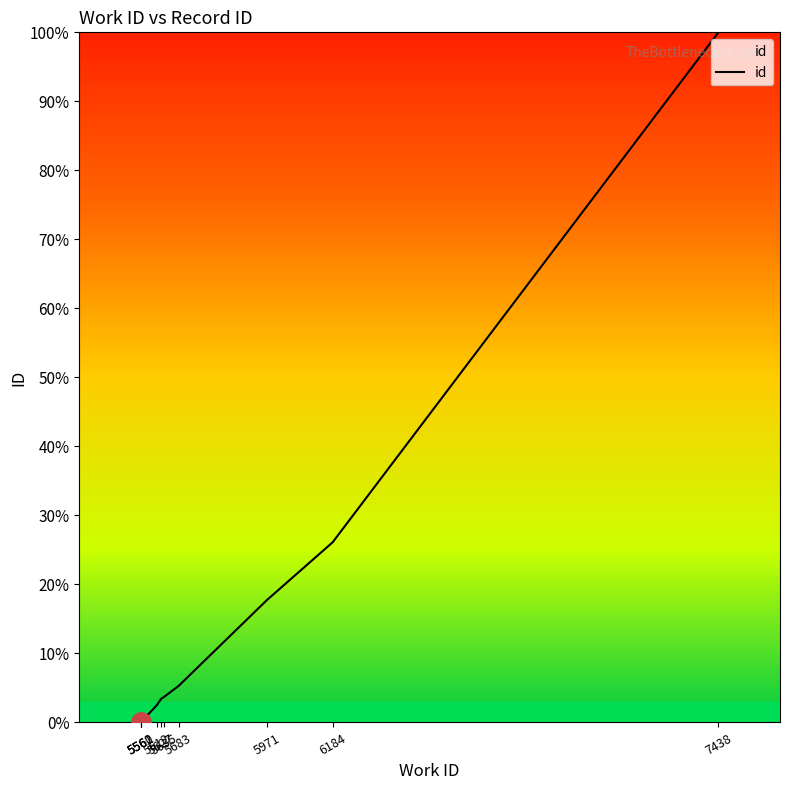

Does the chart have visible grid lines?

No